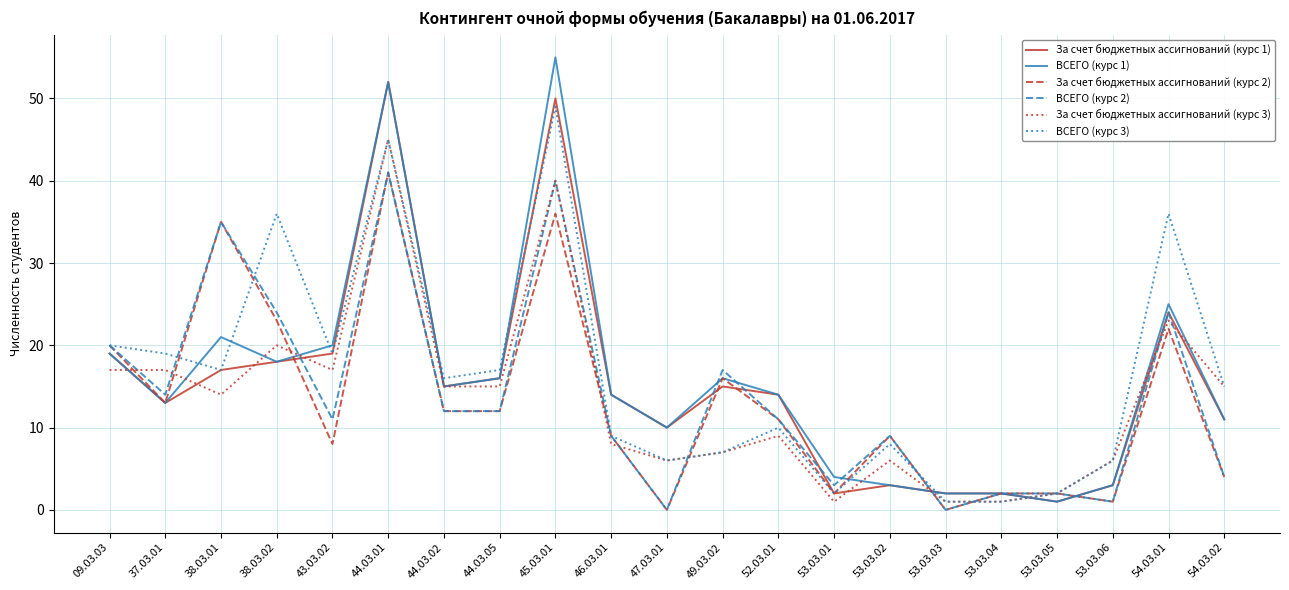

At which category does the chart reach its peak across all series?

45.03.01